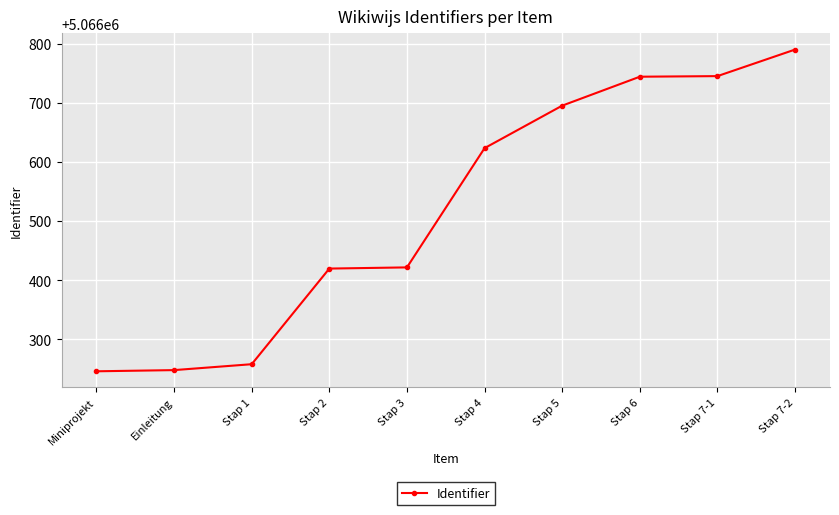

What is the smallest value displayed?

5066246